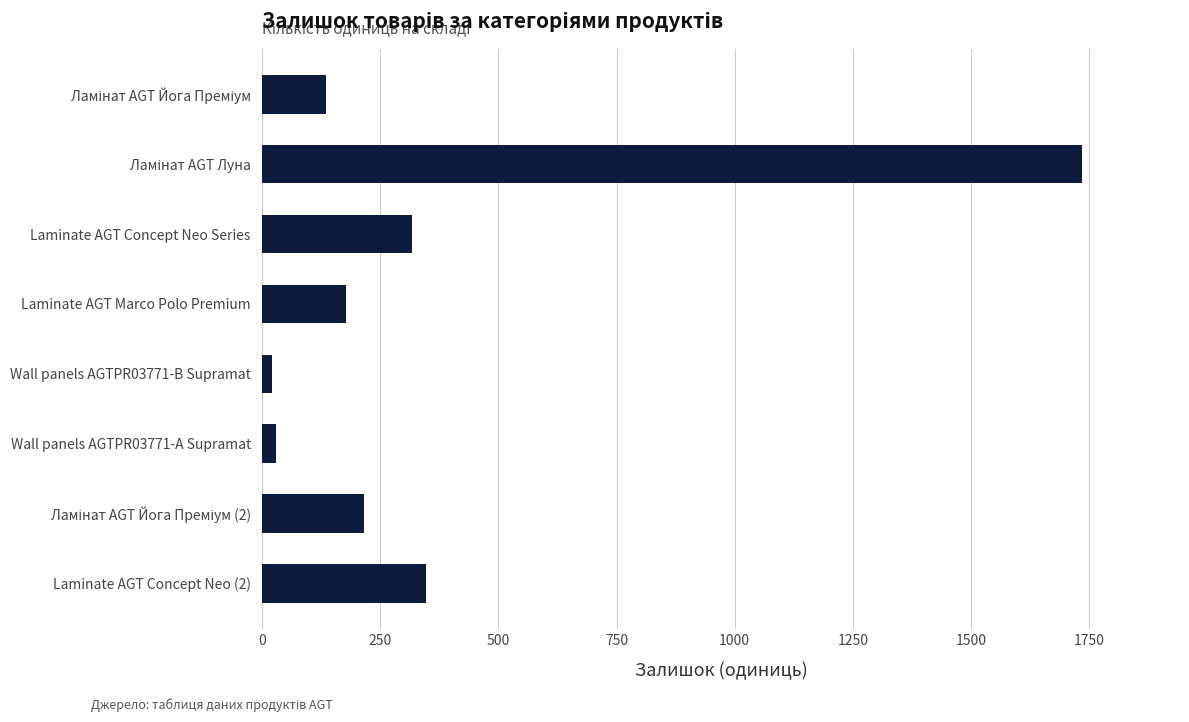

What is the approximate value at Laminate AGT Concept Neo Series?

318